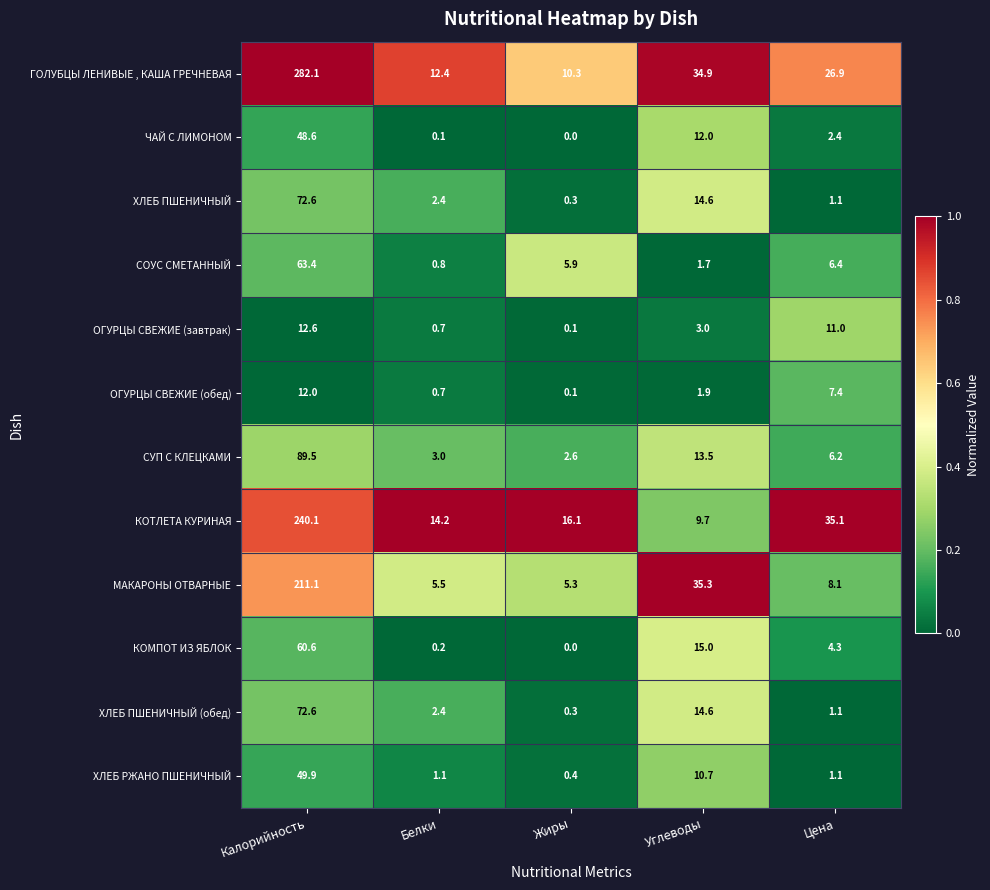

True or false: ОГУРЦЫ СВЕЖИЕ (завтрак) has a value of 4.1 at Калорийность.

False